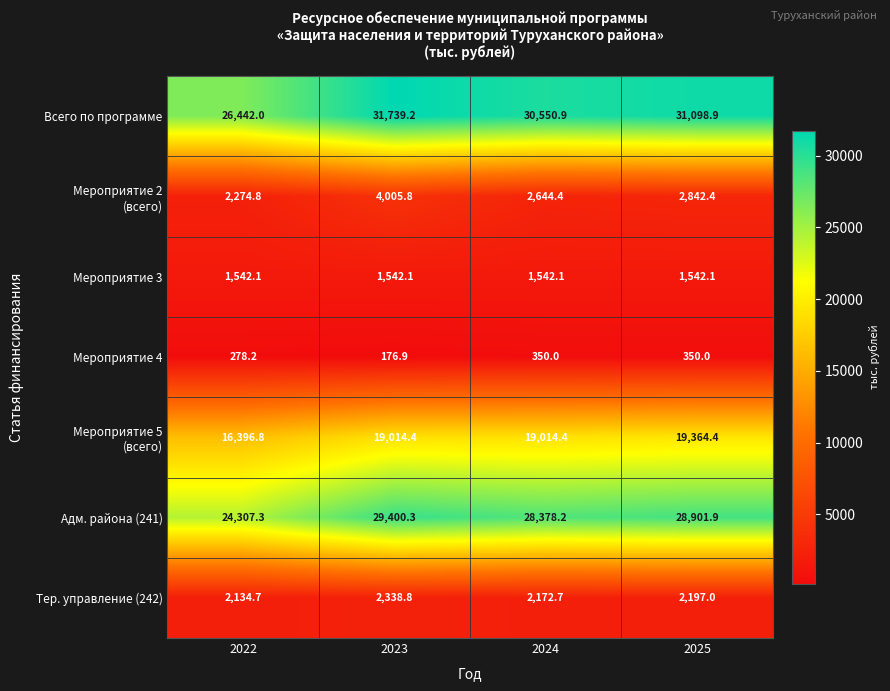

What is the difference between the highest and lowest values at 2024?

30200.9